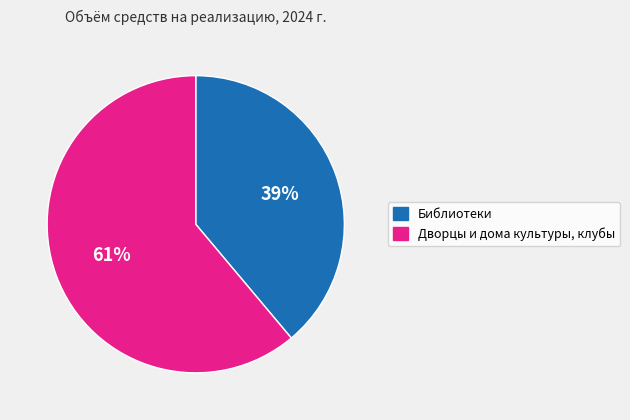

Which slice is the largest?

Дворцы и дома культуры, клубы